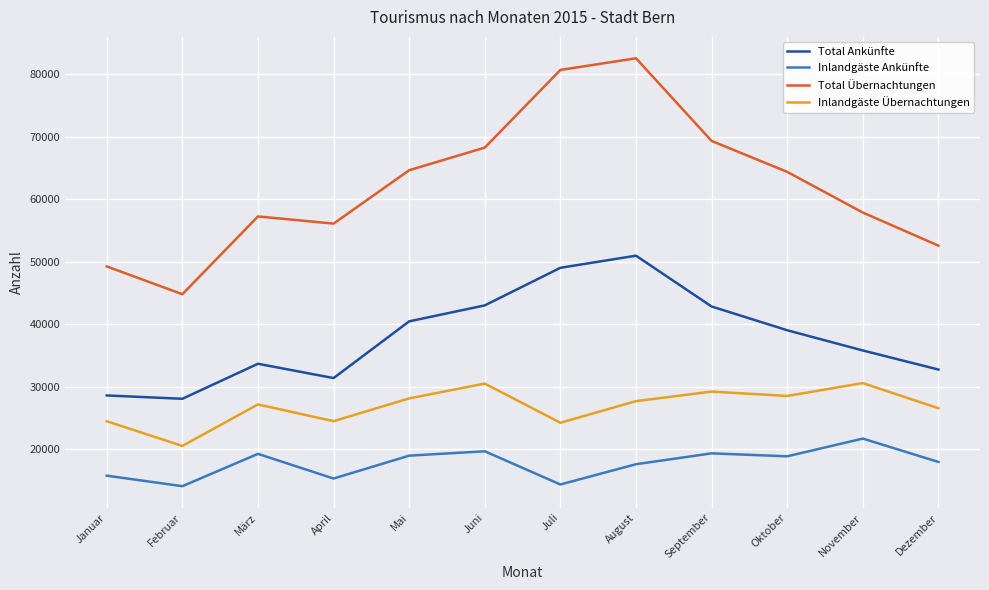

What is the sum of all Total Übernachtungen values?

747888